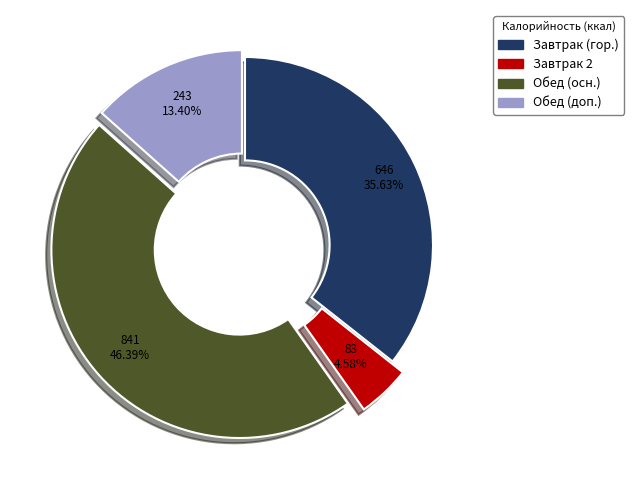

Is there any slice that represents more than half of the pie?

No